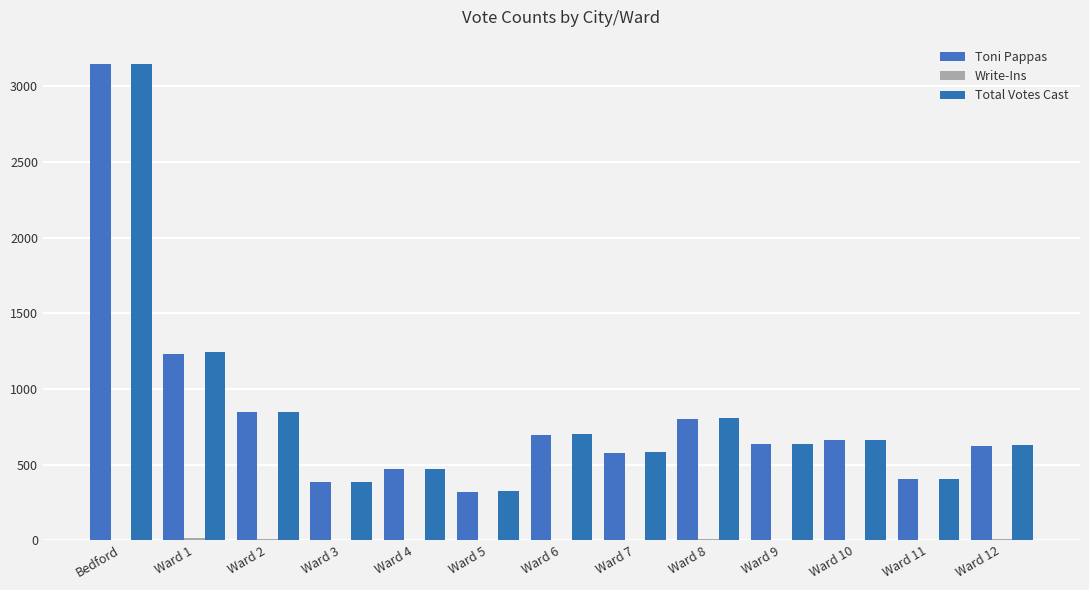

Are the bars grouped side by side (vs. stacked)?

Yes